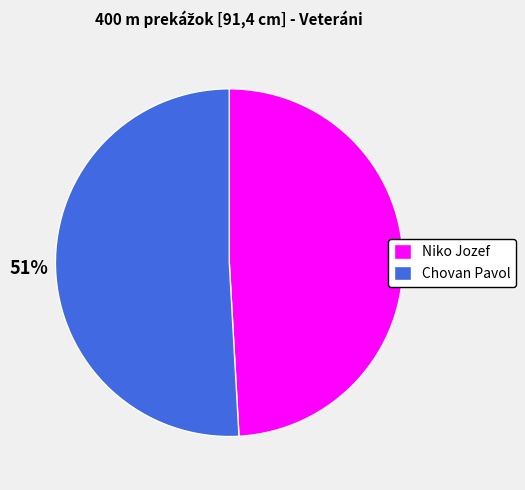

How many segments does this pie chart have?

2